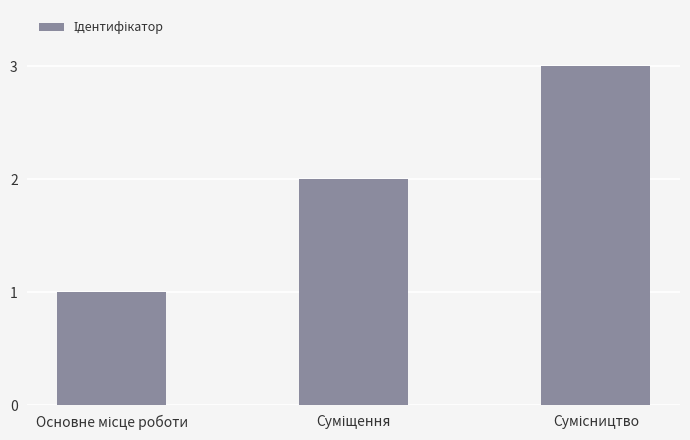

How many values are below 2?

1